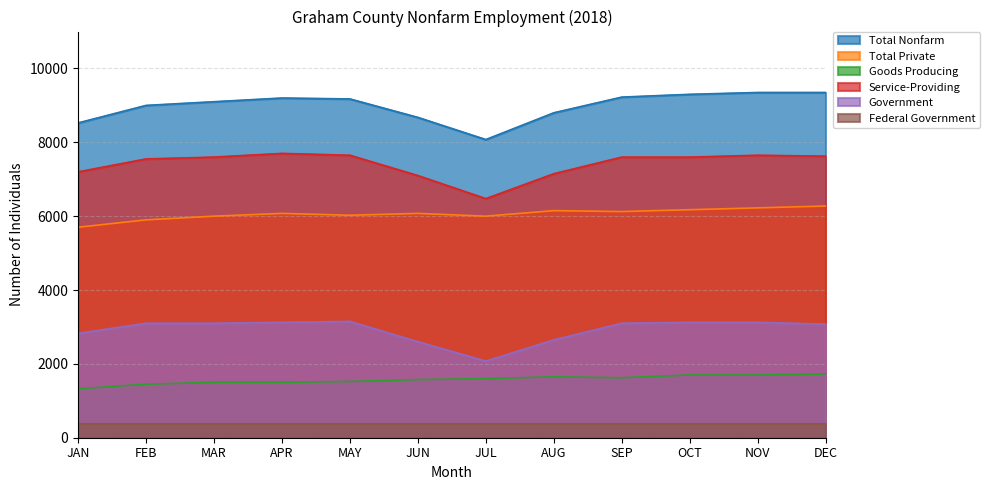

What are all the series names shown in the legend?

Total Nonfarm, Total Private, Goods Producing, Service-Providing, Government, Federal Government